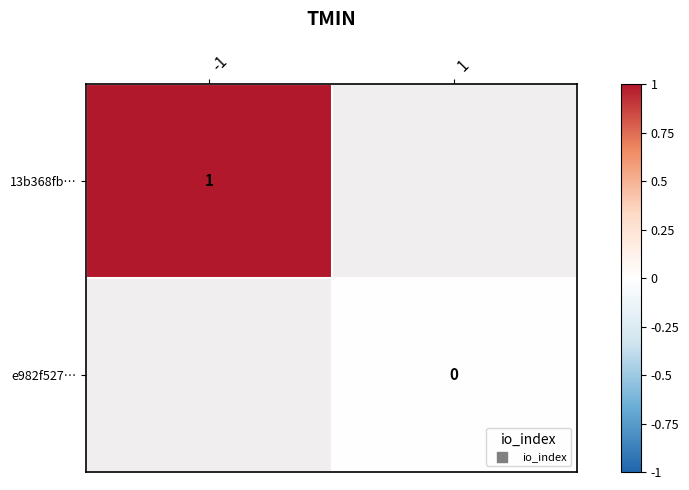

Is it true that 13b368fb… equals 1 at -1?

True